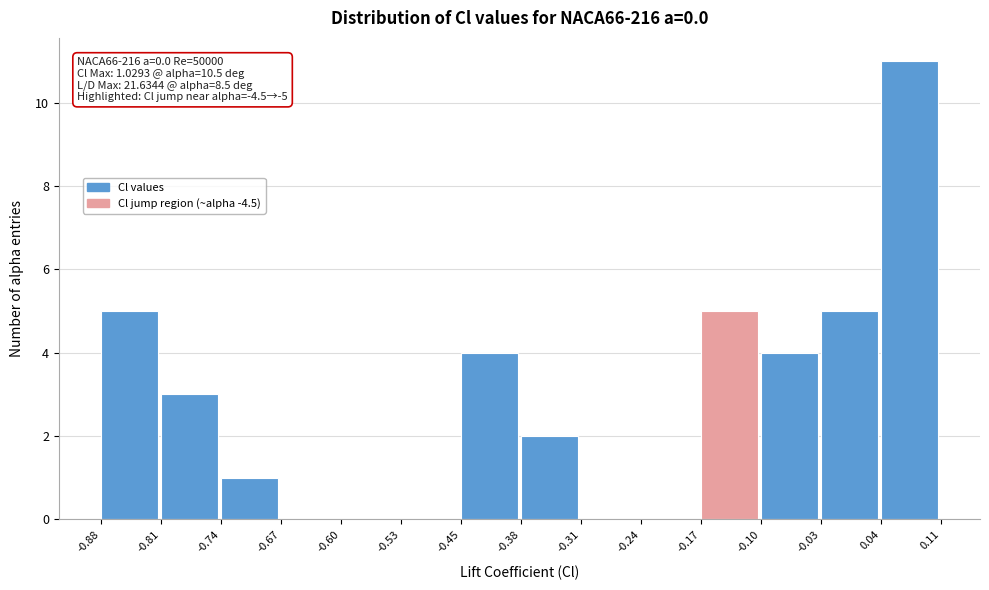

Over which range of the x-axis is the bar tallest?

0.04 to 0.11